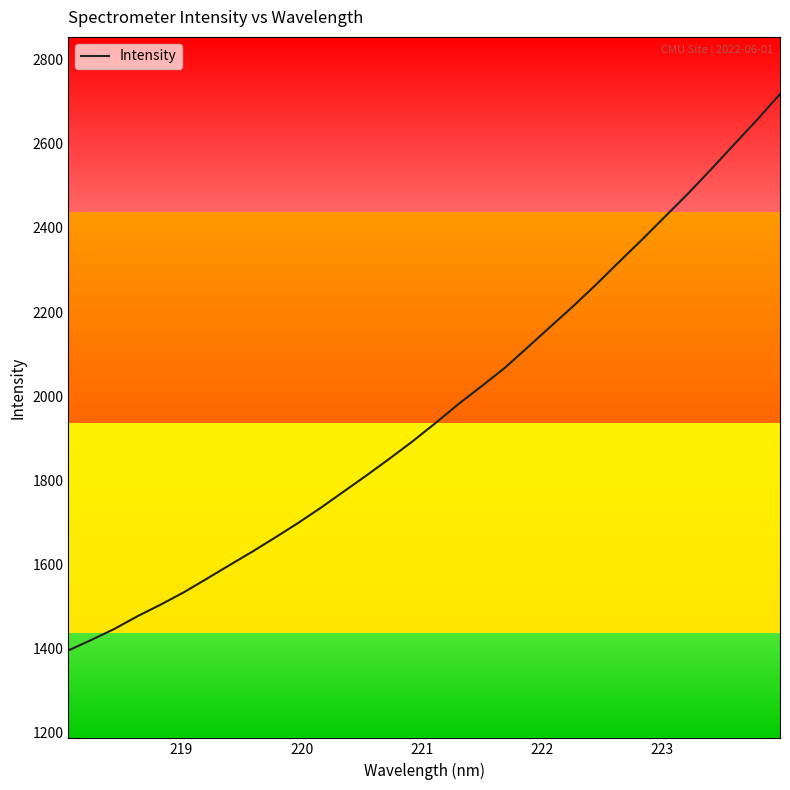

What is the smallest value displayed?

1394.9